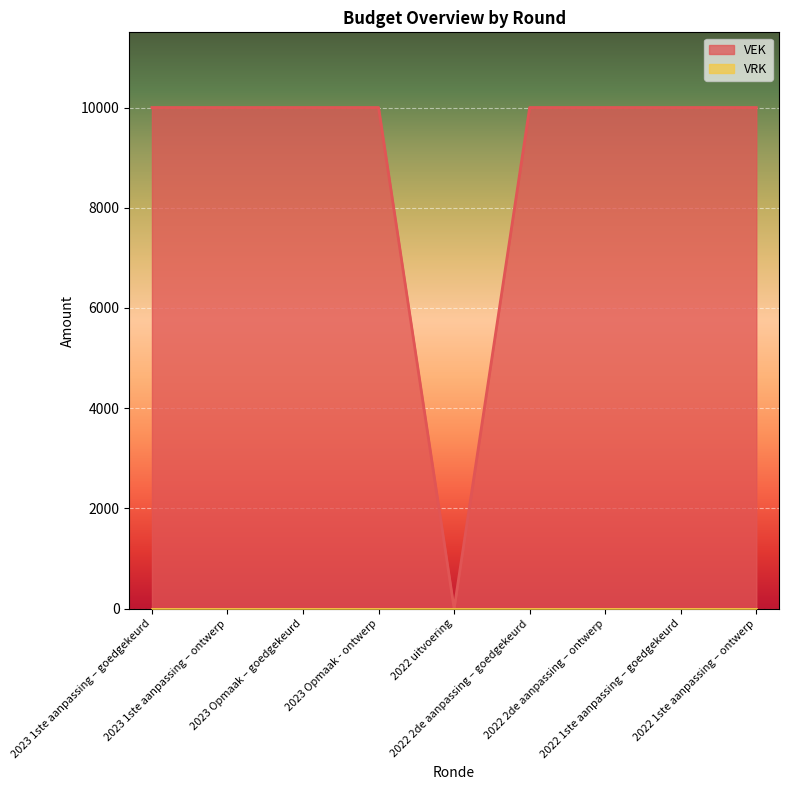

How many lines are shown in the chart?

2